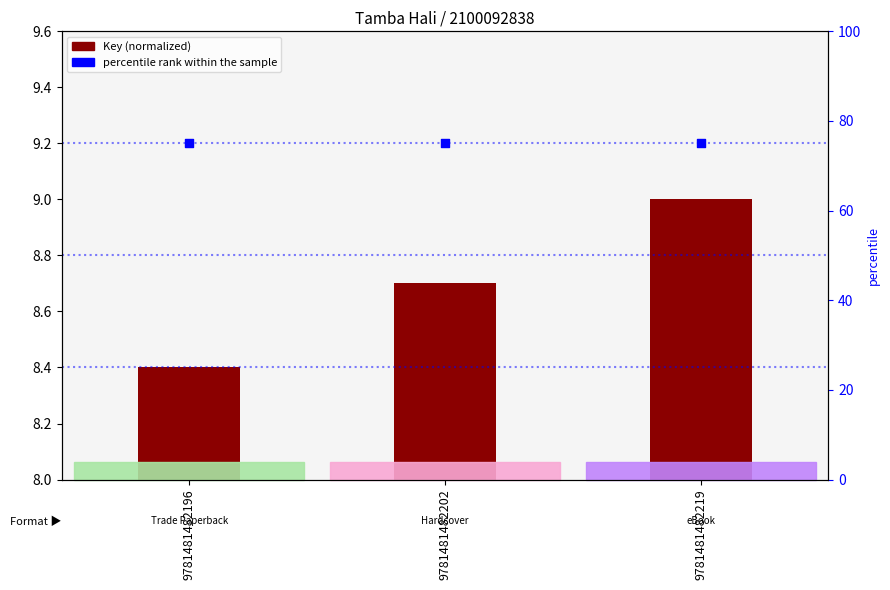

At how many categories does at least one series exceed 60?

3